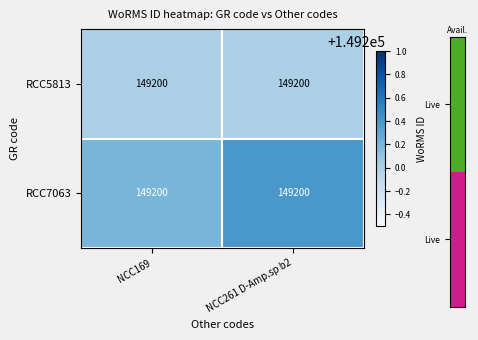

Which series has the largest total across all categories?

RCC7063